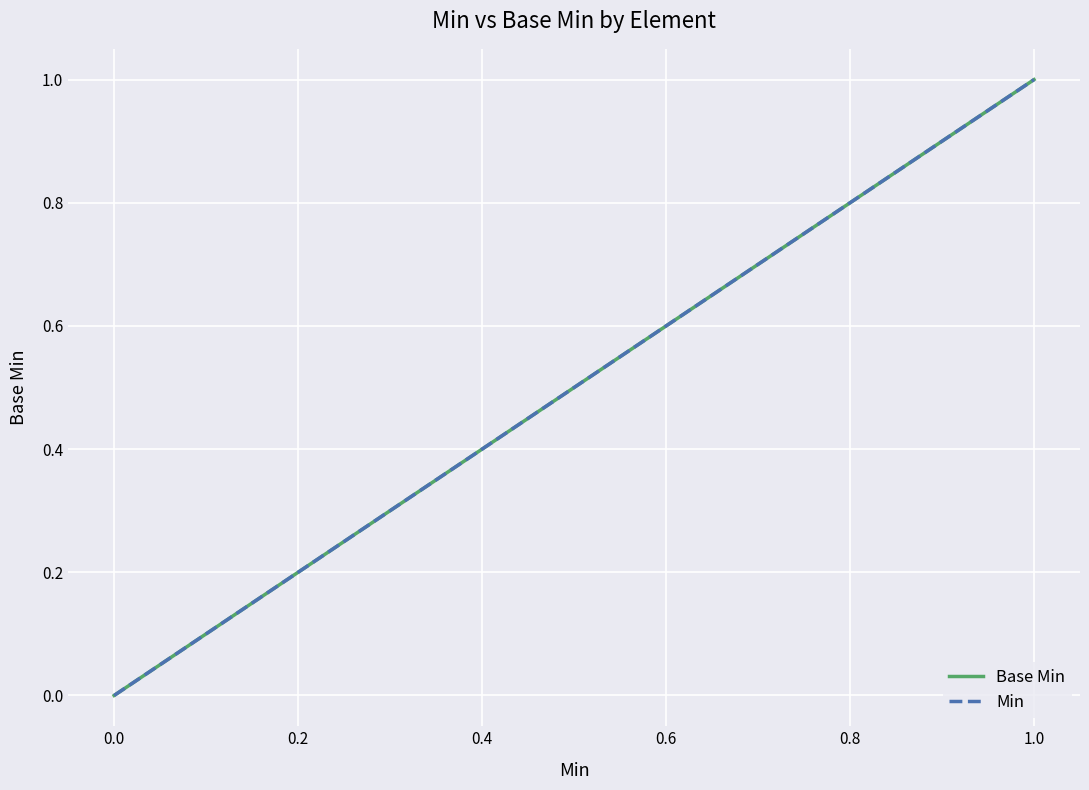

What is the label of the 3rd point from the left?

0.2